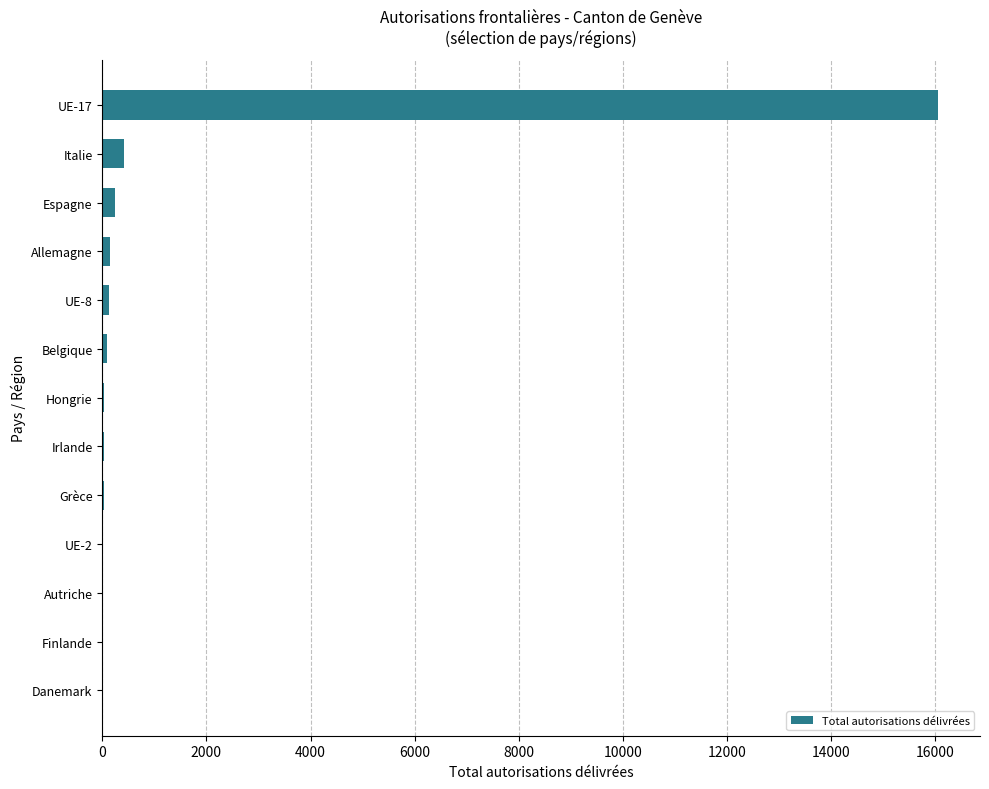

What is the sum of all values?

17209